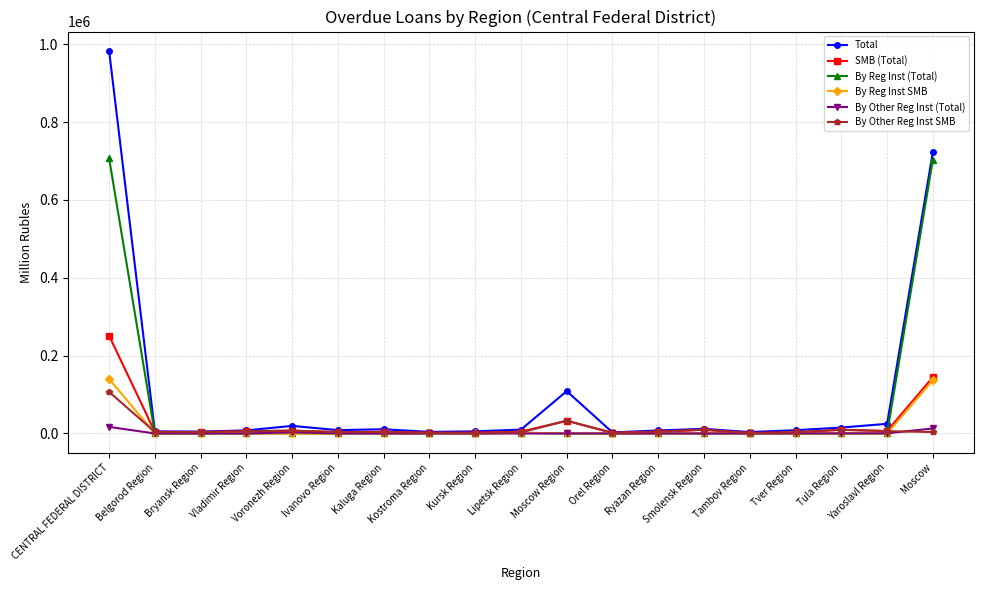

Where does the Total series first go above 8645?

CENTRAL FEDERAL DISTRICT